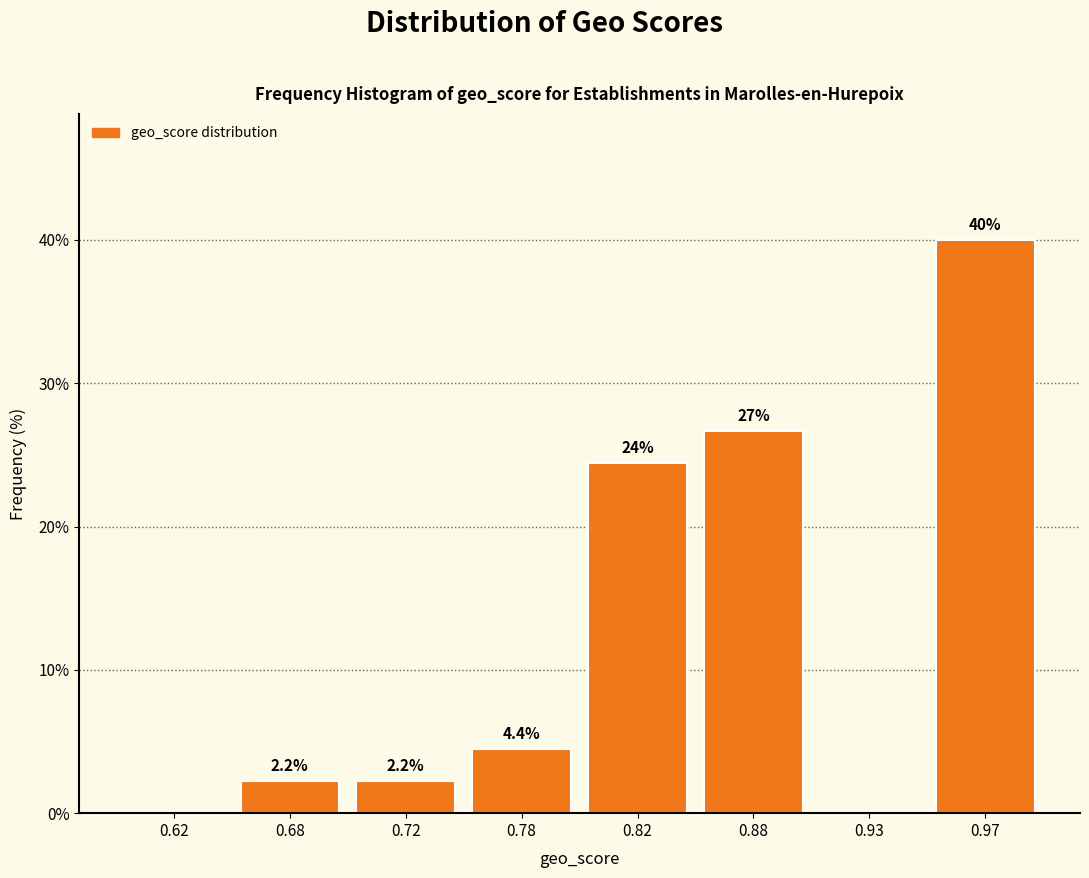

Reading left to right, transcribe all the data shown in this chart.

0.62=0.0	0.68=2.2	0.72=2.2	0.78=4.4	0.82=24.4	0.88=26.7	0.93=0.0	0.97=40.0